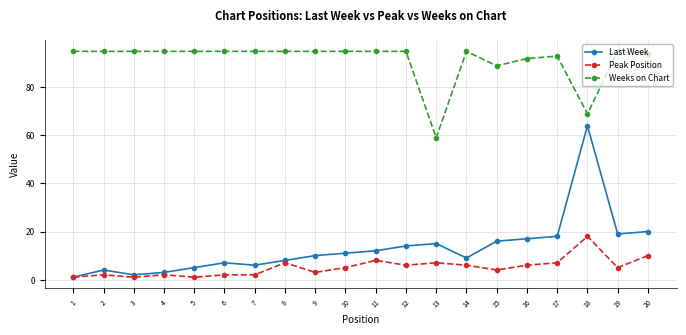

In Last Week, how many points are lower than both neighbors (excluding endpoints)?

4